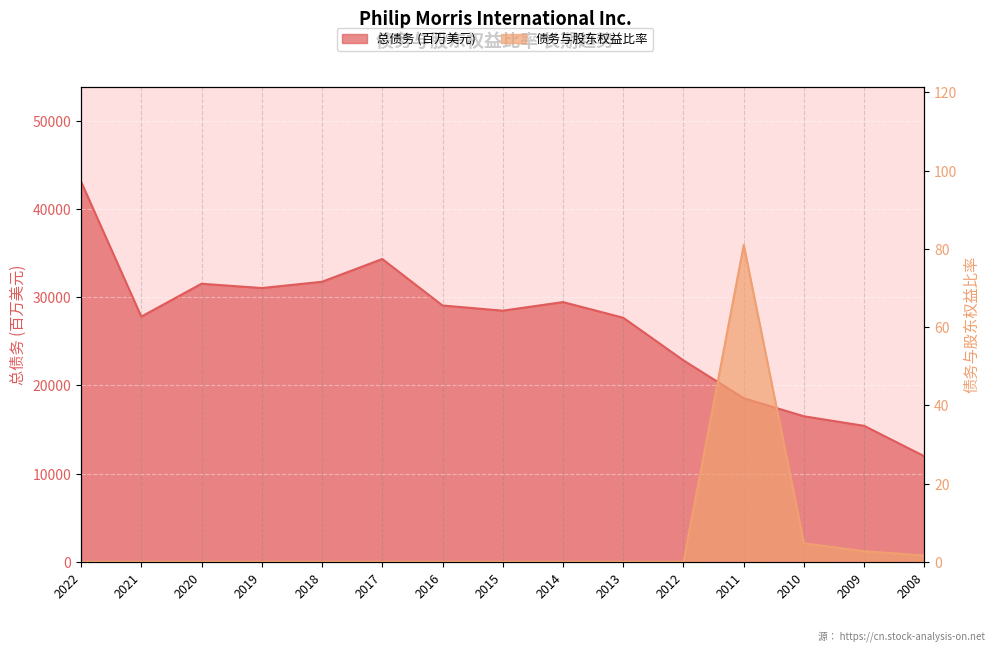

True or false: 总债务 (百万美元) and 债务与股东权益比率 intersect in this chart.

False